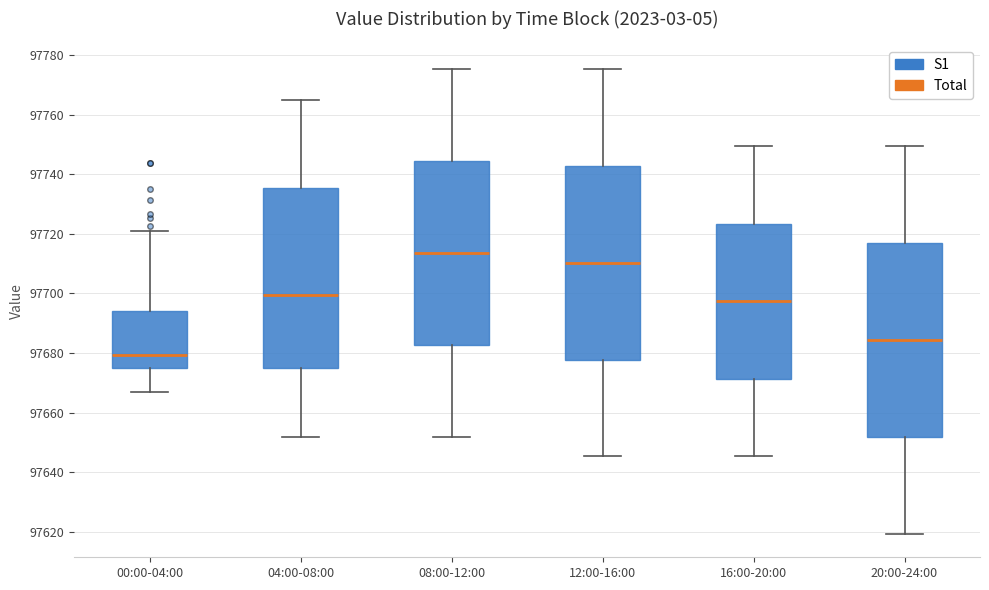

Reading left to right, transcribe this box plot: for each box, give where its median line is, the range the box spans, and where its two whiskers end, as read against the y-axis. The values are not printed on the chart, so give them approximately, as read against the axis.

00:00-04:00: median 97680, box 97676 to 97694, whiskers 97666 to 97722
04:00-08:00: median 97700, box 97674 to 97736, whiskers 97652 to 97766
08:00-12:00: median 97714, box 97682 to 97744, whiskers 97652 to 97776
12:00-16:00: median 97710, box 97678 to 97742, whiskers 97646 to 97776
16:00-20:00: median 97698, box 97672 to 97724, whiskers 97646 to 97750
20:00-24:00: median 97684, box 97652 to 97716, whiskers 97620 to 97750